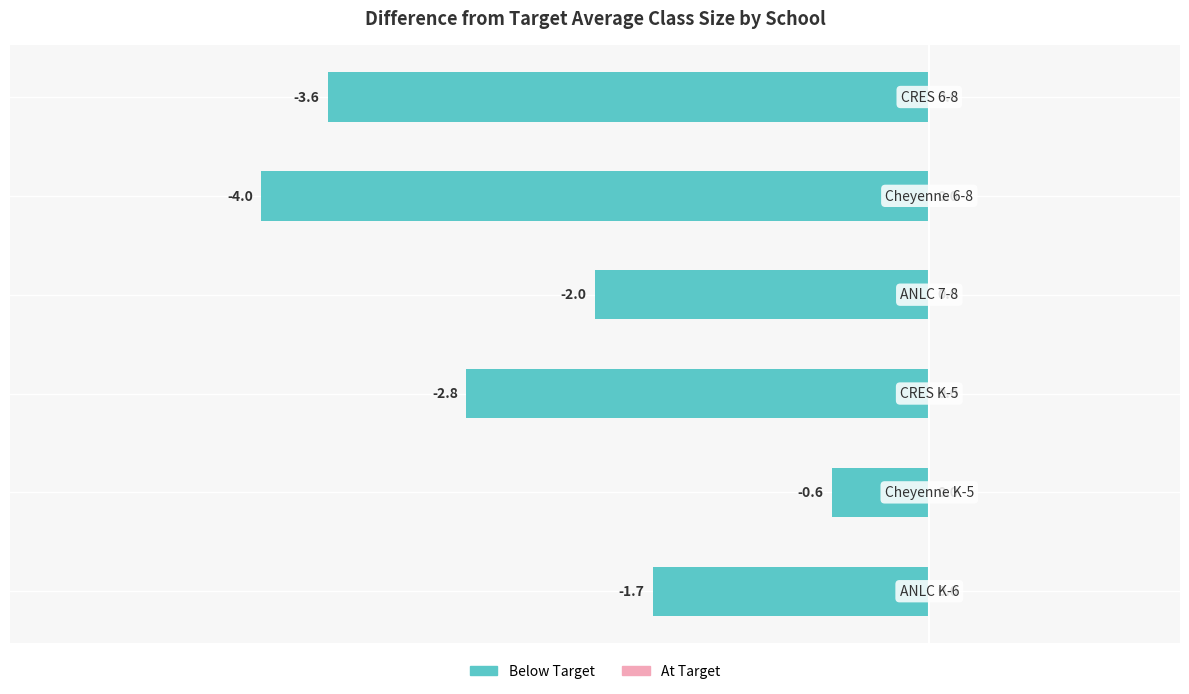

What is the smallest value displayed?

-4.0